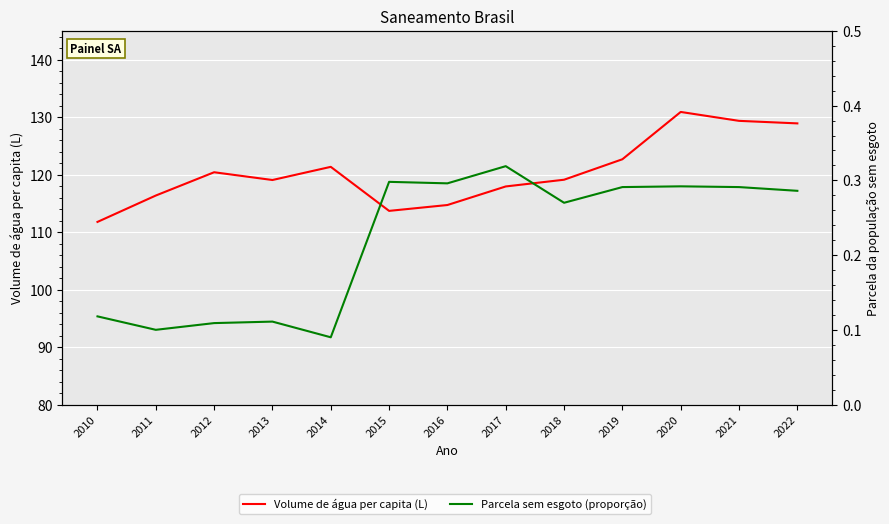

At which category is the sum across all series the highest?

2020